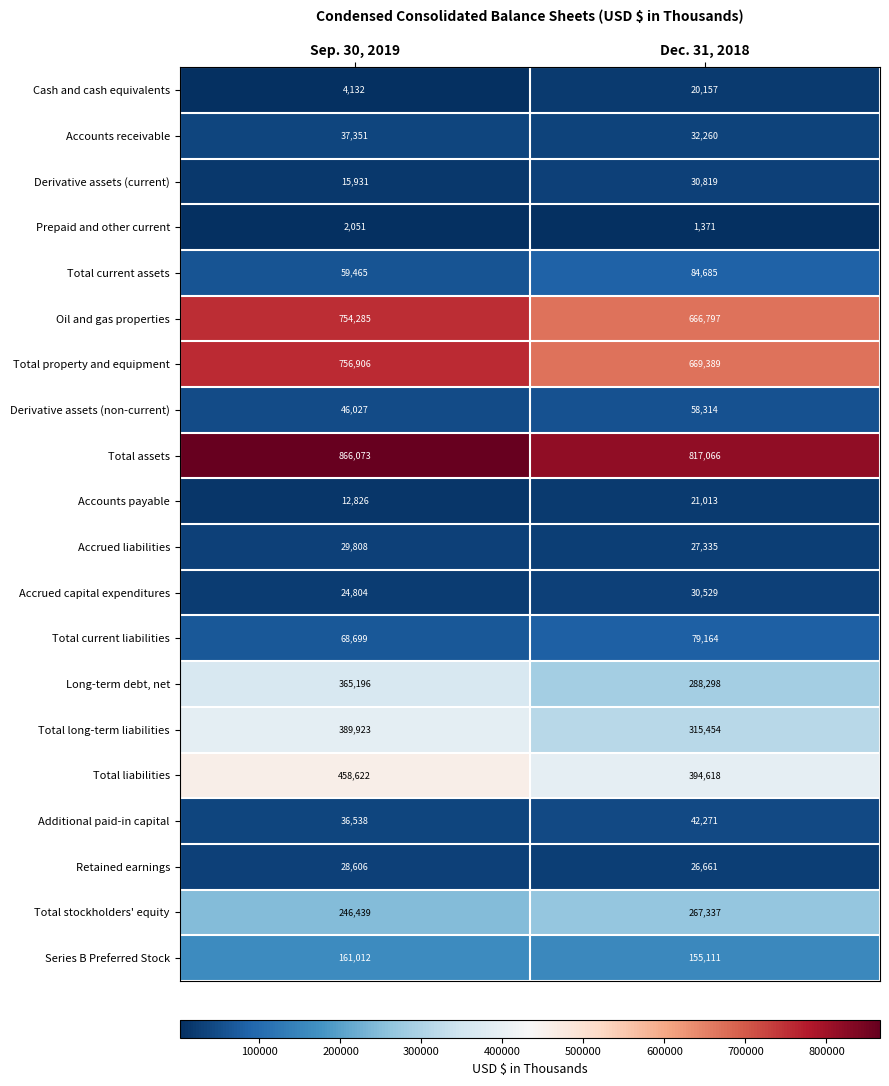

What is the difference between the maximum and minimum values in the Accrued liabilities series?

2473